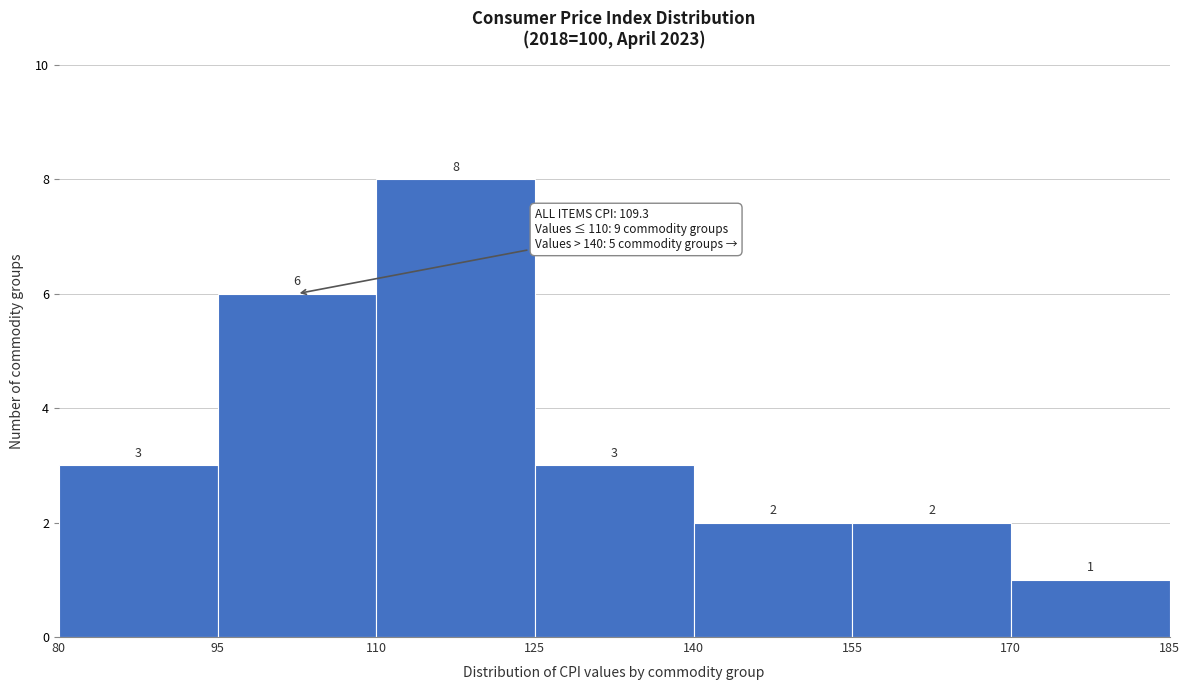

What is the height of the bar covering 140 to 155 on the x-axis?

2